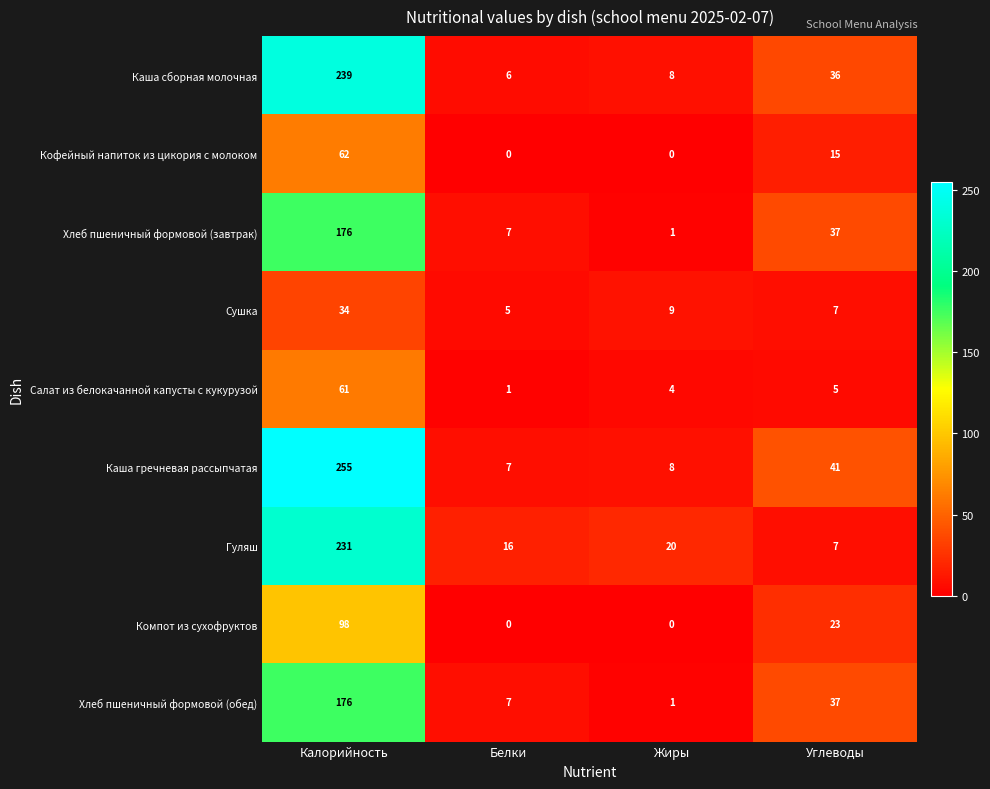

What is the difference between the Каша сборная молочная values at Углеводы and Калорийность?

203